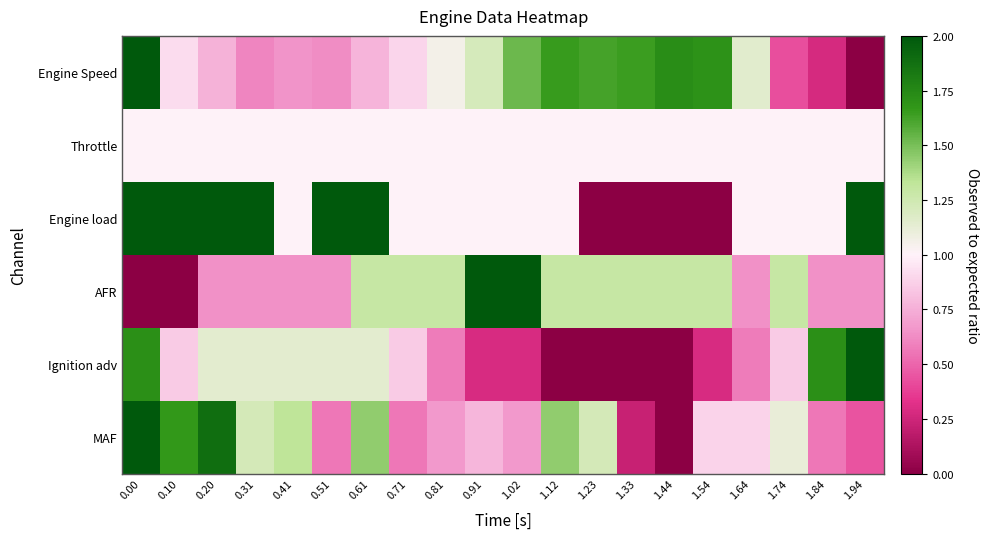

Which series has the largest range (max minus min)?

Engine Speed